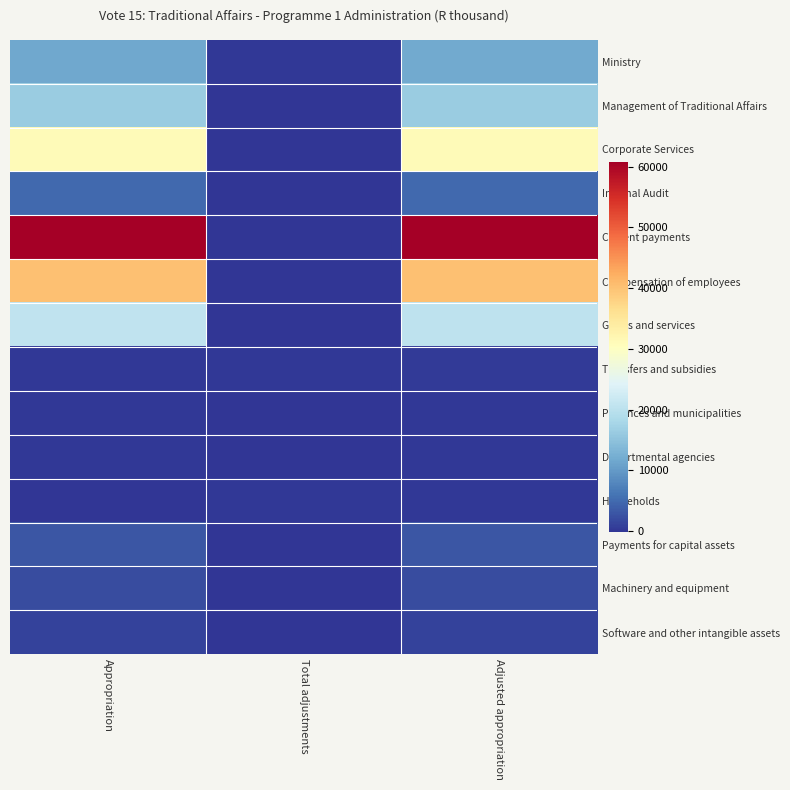

Between Appropriation and Total adjustments, which series saw the biggest shift?

Current payments